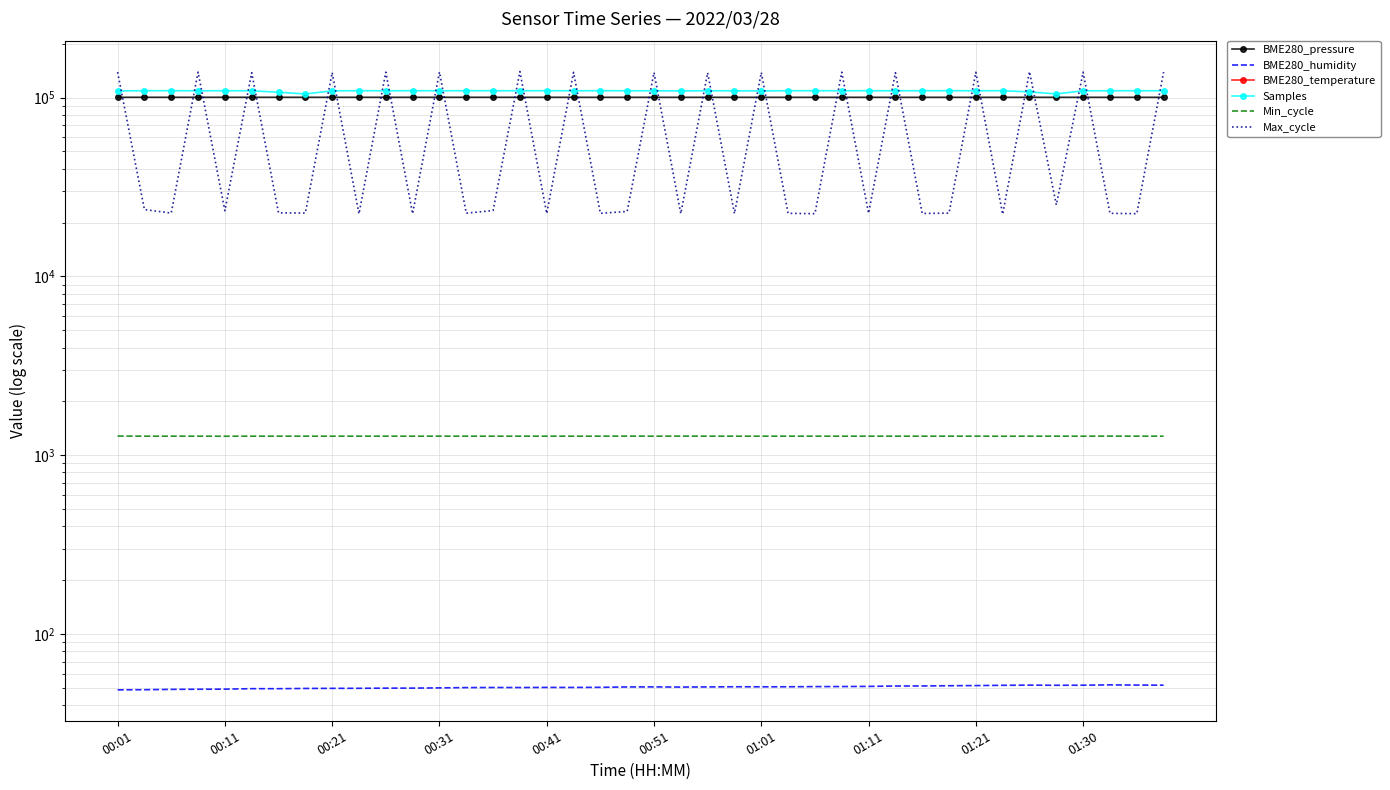

The value of BME280_temperature at 21 is -1.9. True or false?

True